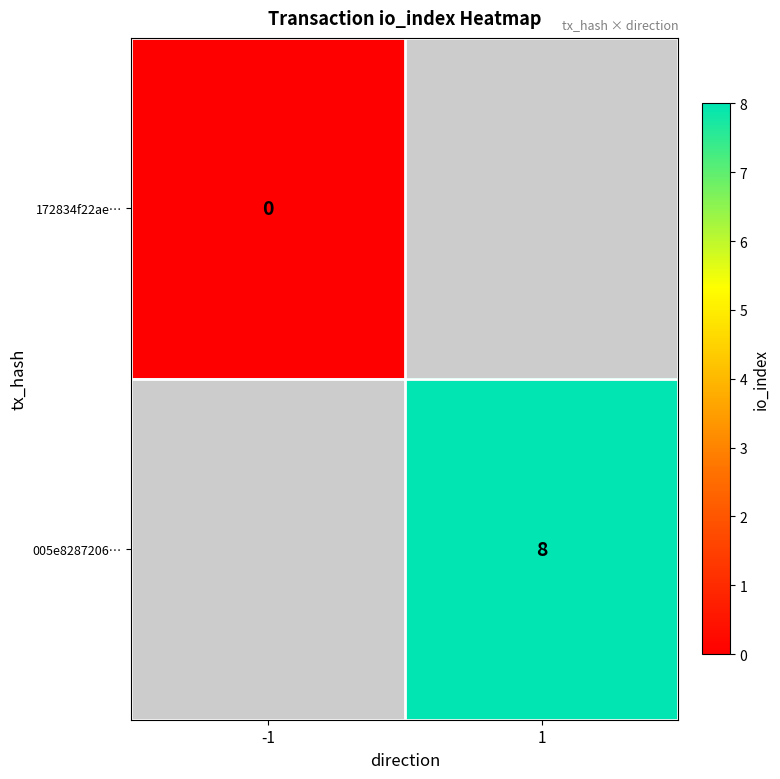

How many series are shown in this chart?

2